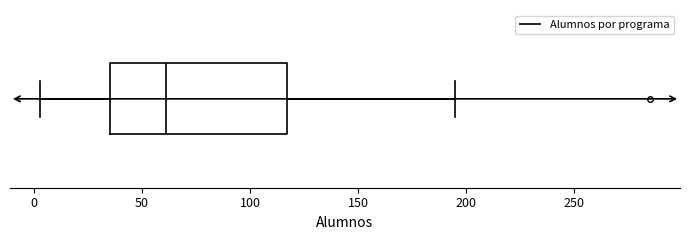

Read this box plot against the x-axis: the position of the median line, the range covered by the box, and the ends of both whiskers. The values are not printed on the chart, so give them approximately, as read against the axis.

median 60, box 35 to 115, whiskers 5 to 195